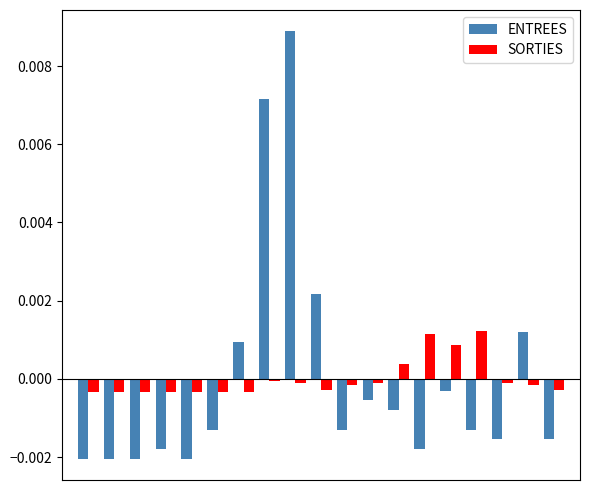

Rank the series by their maximum value, from highest to lowest.

ENTREES, SORTIES